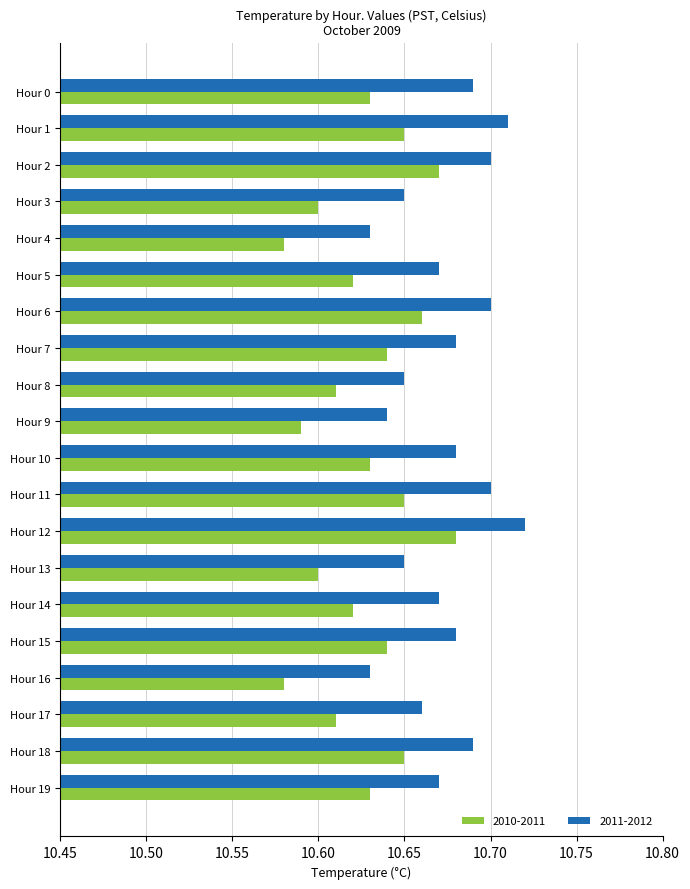

Is the value of 2011-2012 at Hour 2 greater than the value of 2010-2011 at Hour 0?

Yes